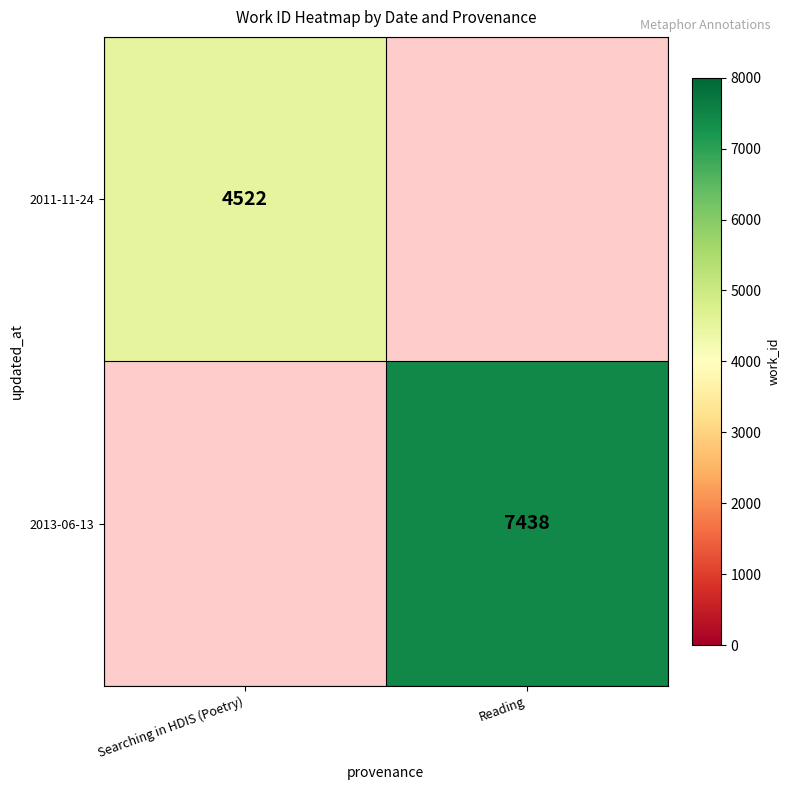

True or false: 2011-11-24 has a value of 2859 at Searching in HDIS (Poetry).

False